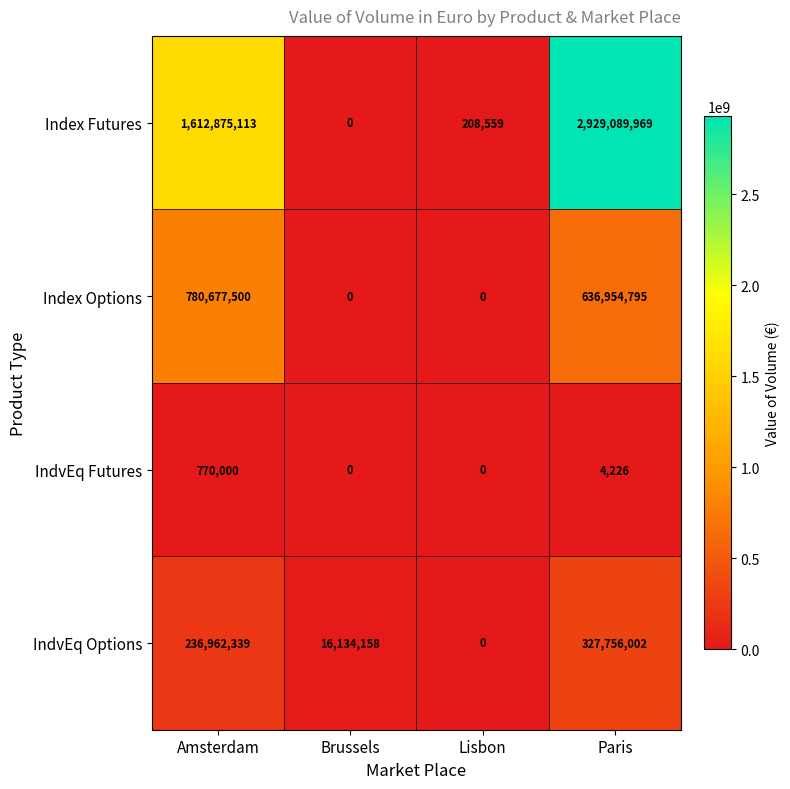

True or false: Index Futures has a value of 5262775749 at Paris.

False